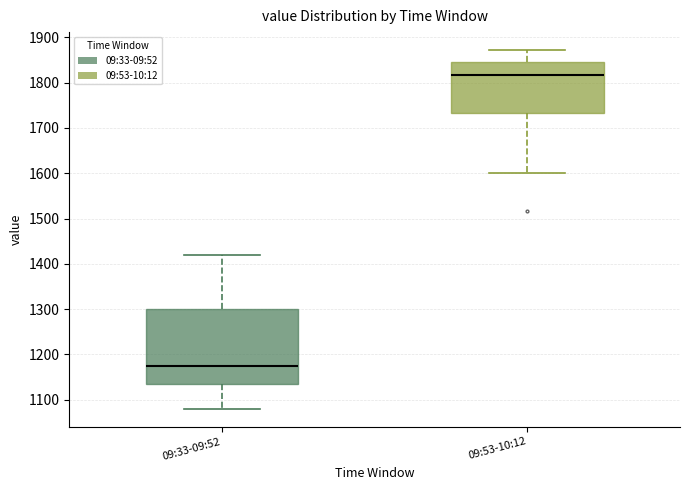

Reading left to right, transcribe this box plot: for each box, give where its median line is, the range the box spans, and where its two whiskers end, as read against the y-axis. The values are not printed on the chart, so give them approximately, as read against the axis.

09:33-09:52: median 1170, box 1130 to 1300, whiskers 1080 to 1420
09:53-10:12: median 1820, box 1730 to 1850, whiskers 1600 to 1870